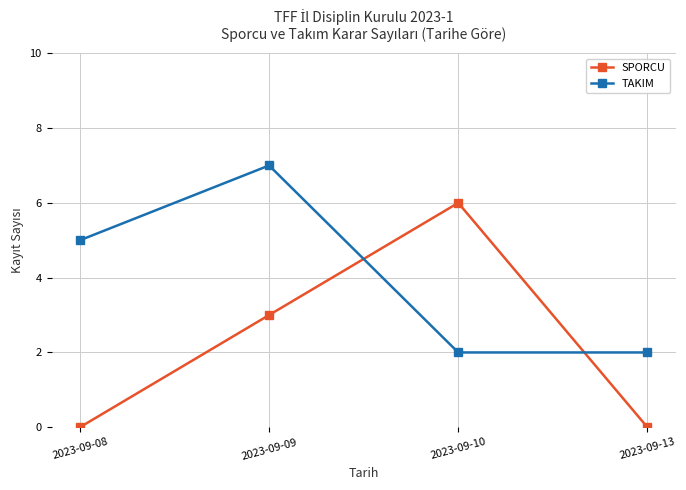

At which category is the sum across all series the highest?

2023-09-09